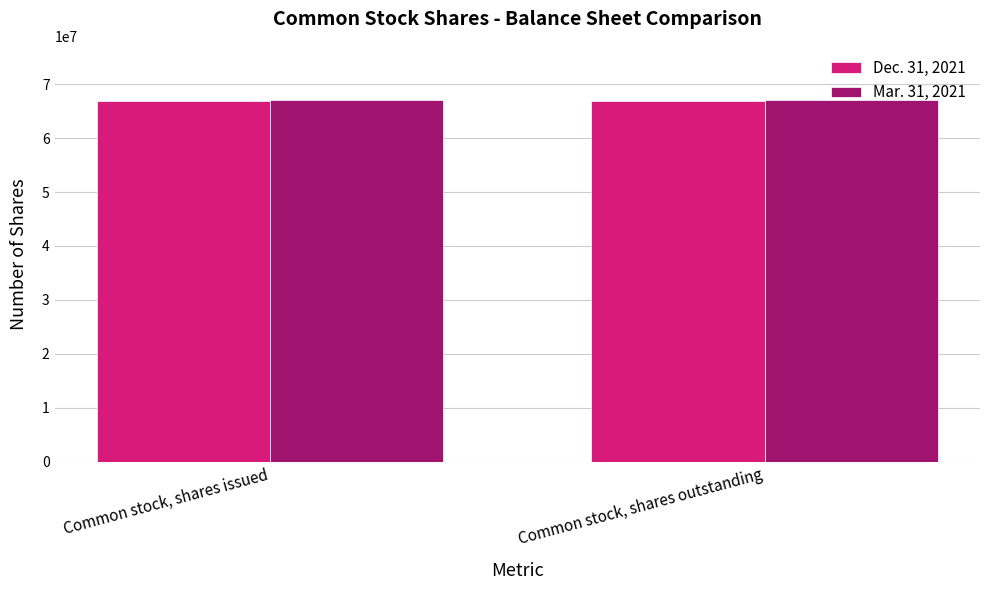

What is the spread (max minus min) of values at Common stock, shares outstanding?

204000